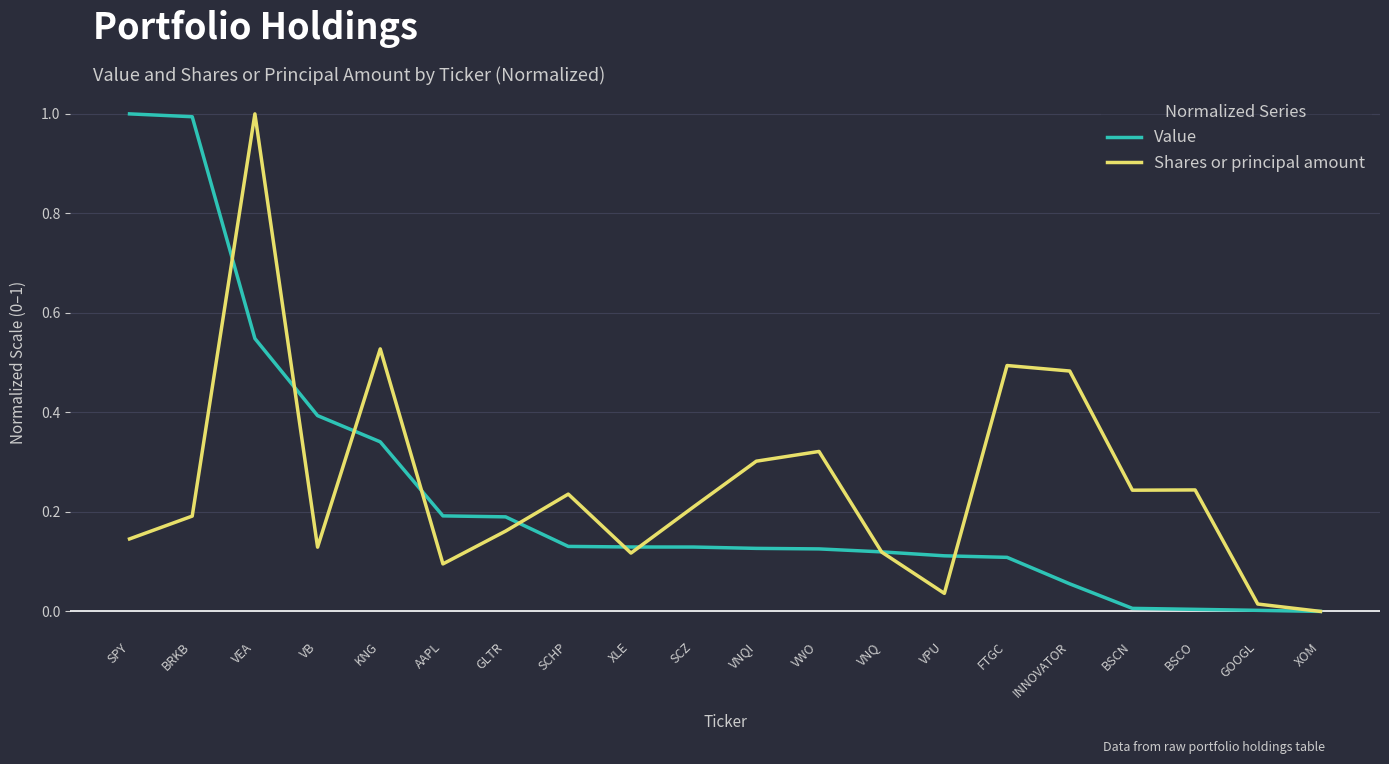

The Shares or principal amount series shows 0.2 at BRKB. True or false?

True